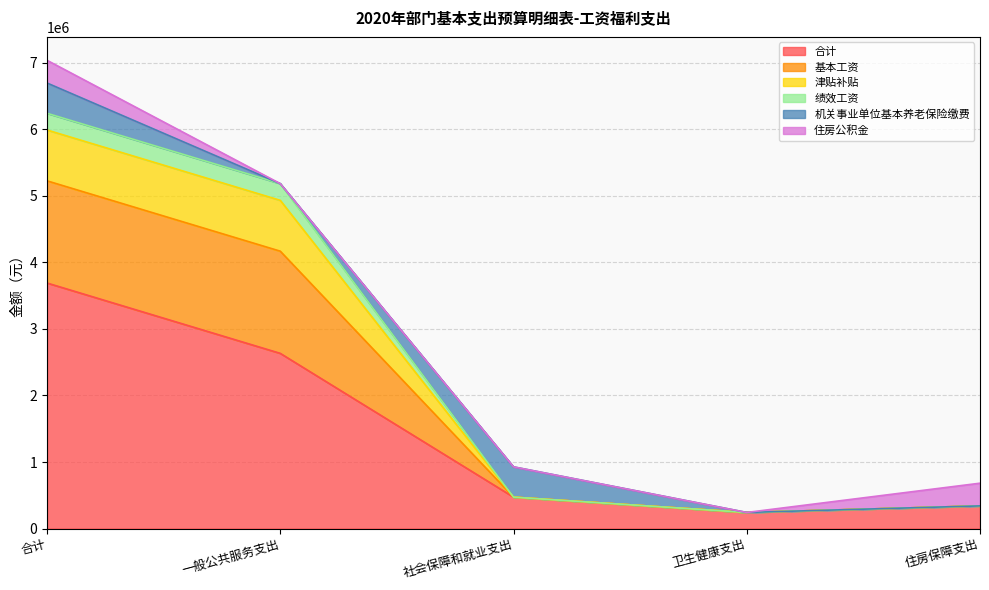

Where is 基本工资 nearest to the value 3240613?

一般公共服务支出